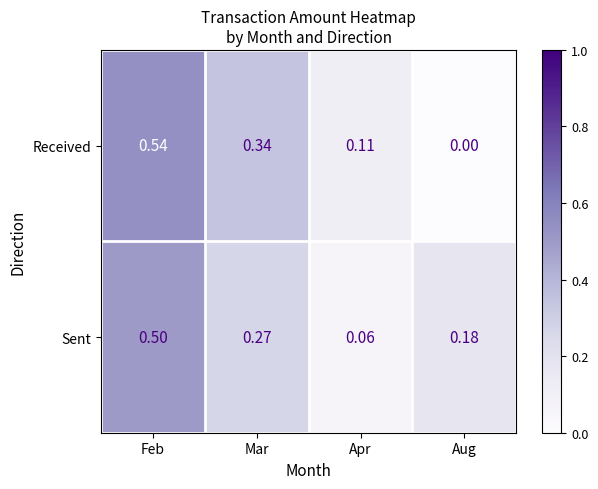

At which category does the chart reach its minimum across all series?

Aug